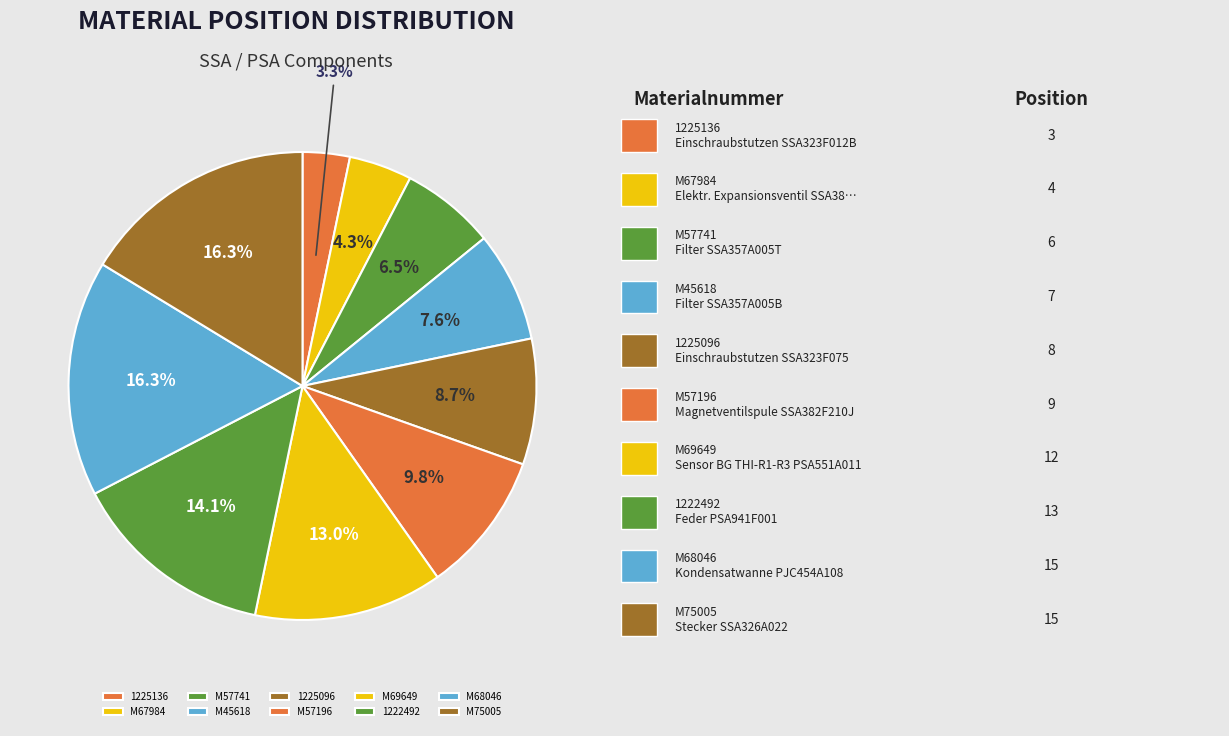

How many segments does this pie chart have?

10